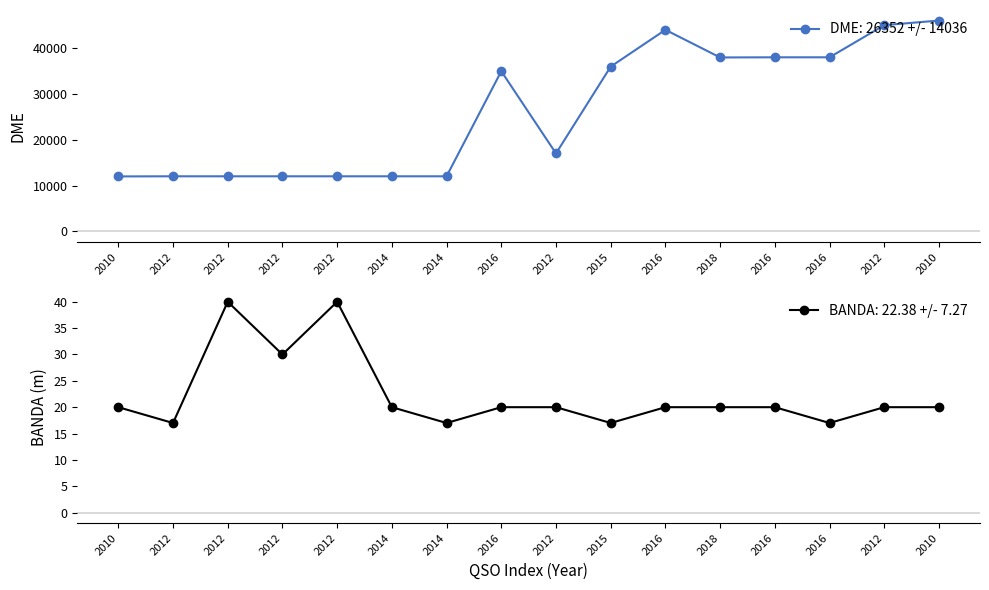

The DME series shows 38048 at 2016. True or false?

True